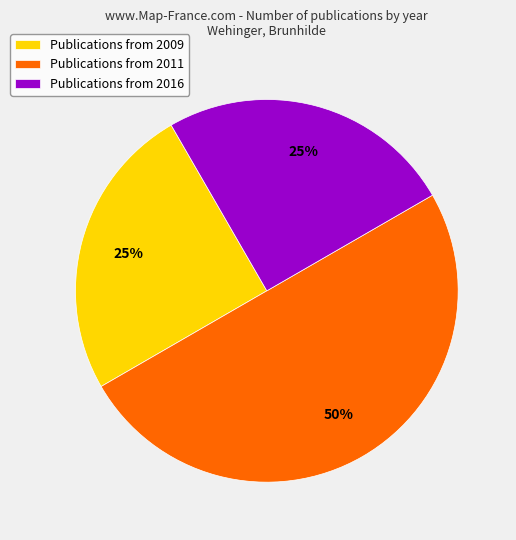

Approximately how many times larger is the value at Publications from 2011 compared to Publications from 2009?

2.0